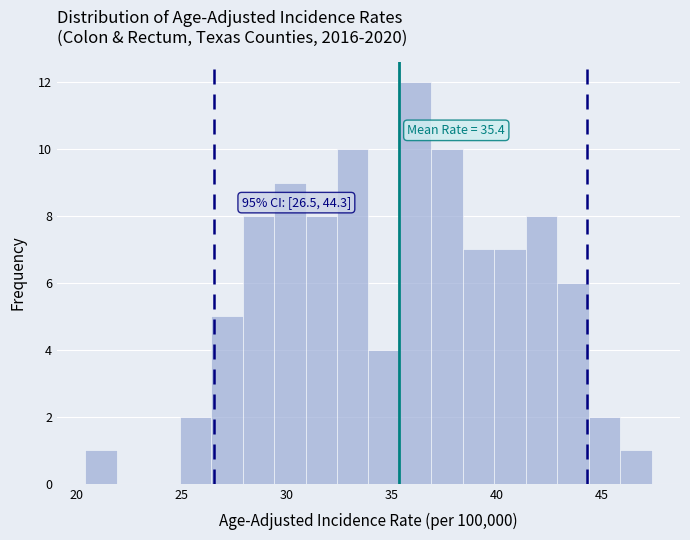

Around what value on the x-axis is the tallest bar? Give the approximate position of its centre, as read against the axis.

36.0